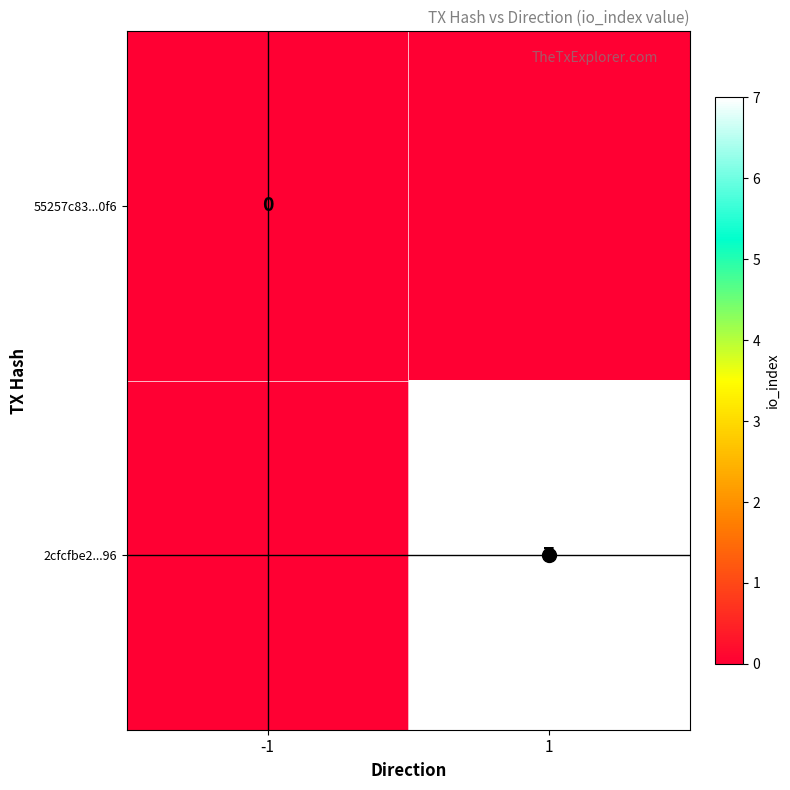

At which category does the chart reach its peak across all series?

1